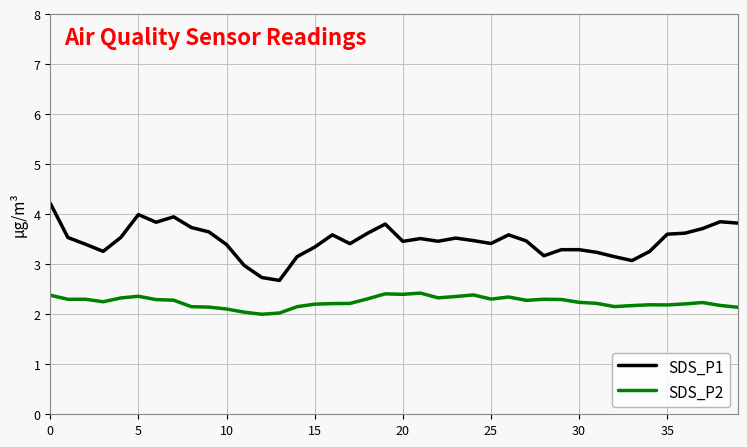

Which series has the largest total across all categories?

SDS_P1